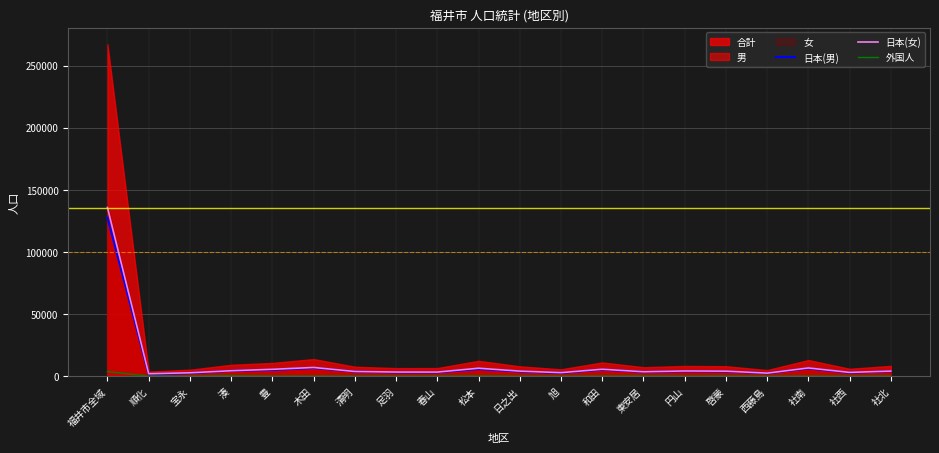

Where is the first local minimum for 外国人?

宝永